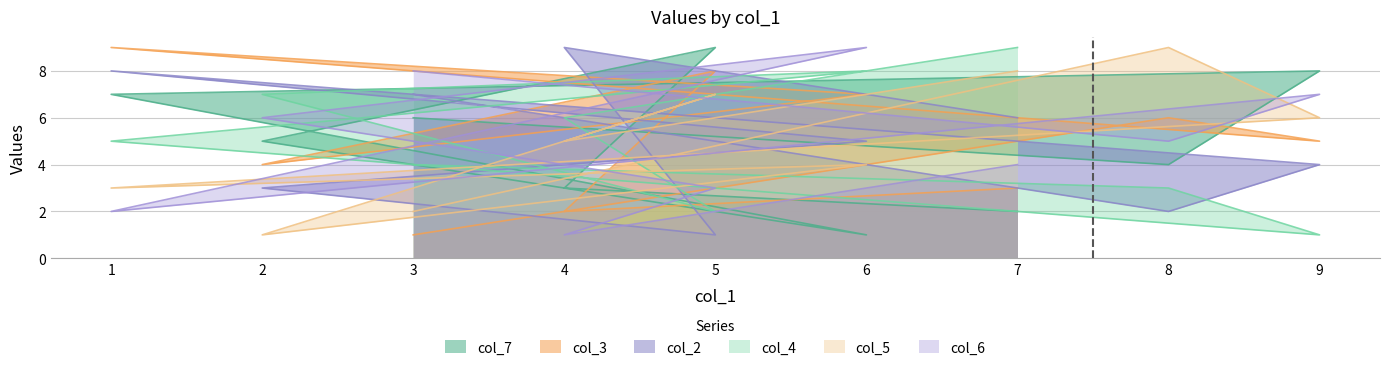

Between 3 and 5, which is larger?

5